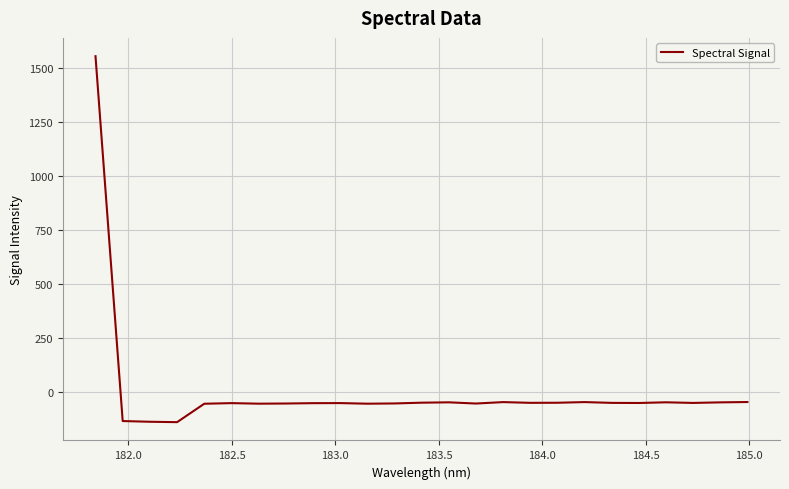

What is the greatest value displayed?

1555.7